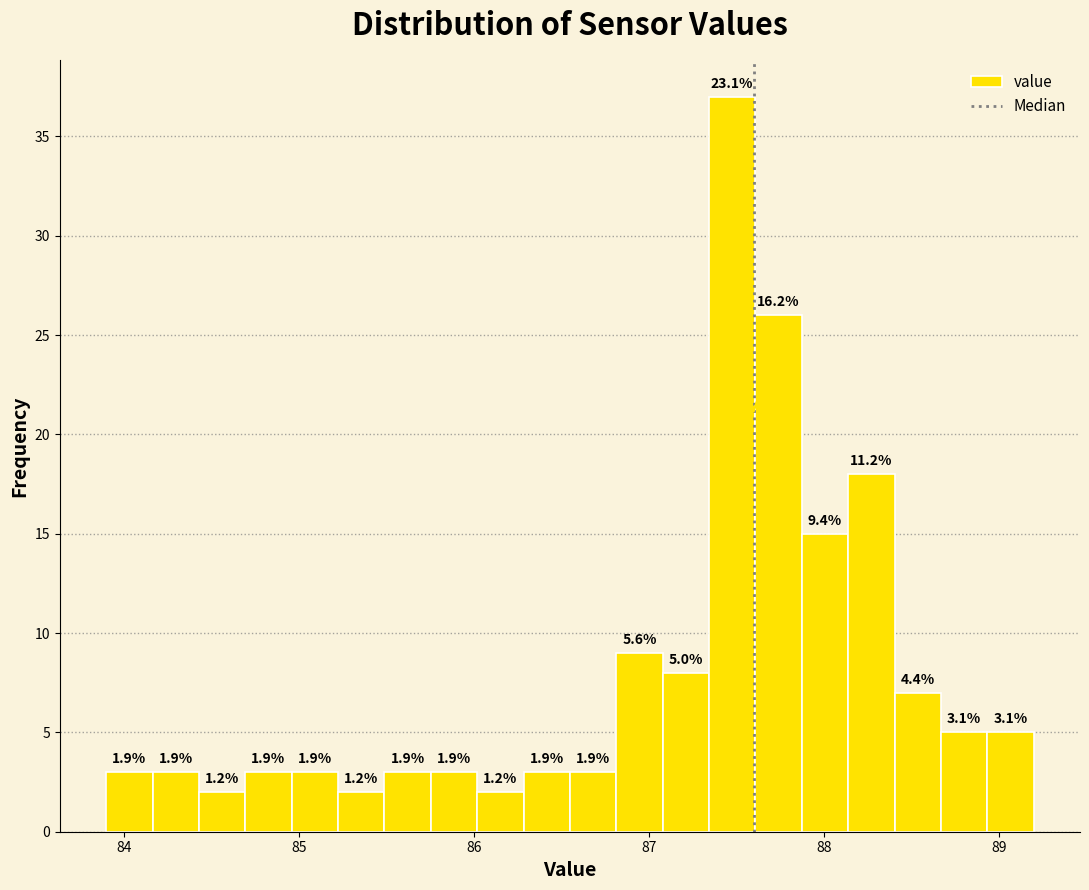

Read against the x-axis, roughly where is the centre of the tallest bar?

87.5